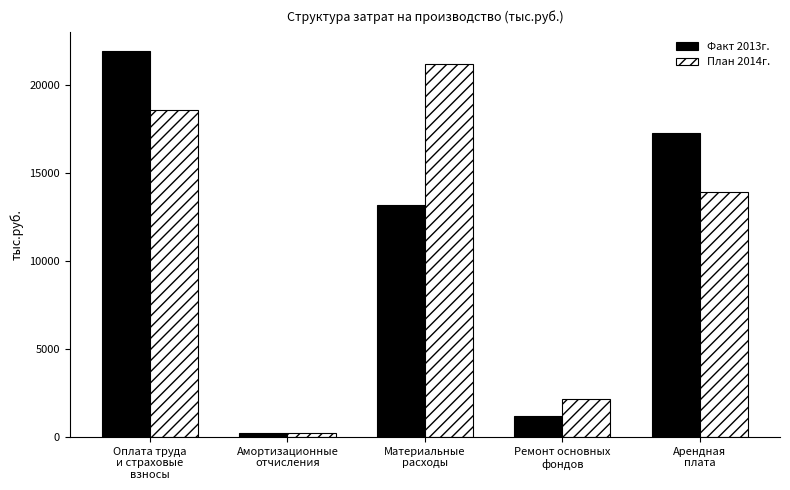

What is the label of the 5th bar from the left?

Арендная
плата